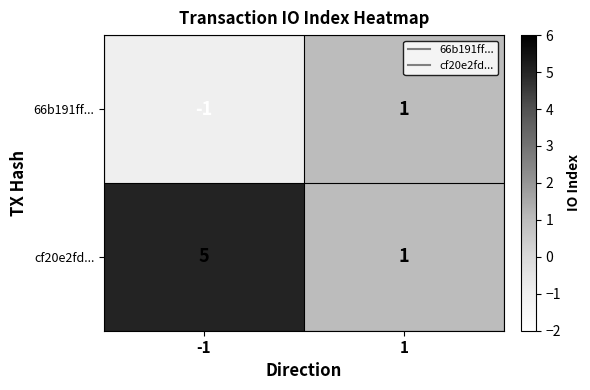

What is the sum of the cf20e2fd... values at 1 and -1?

6